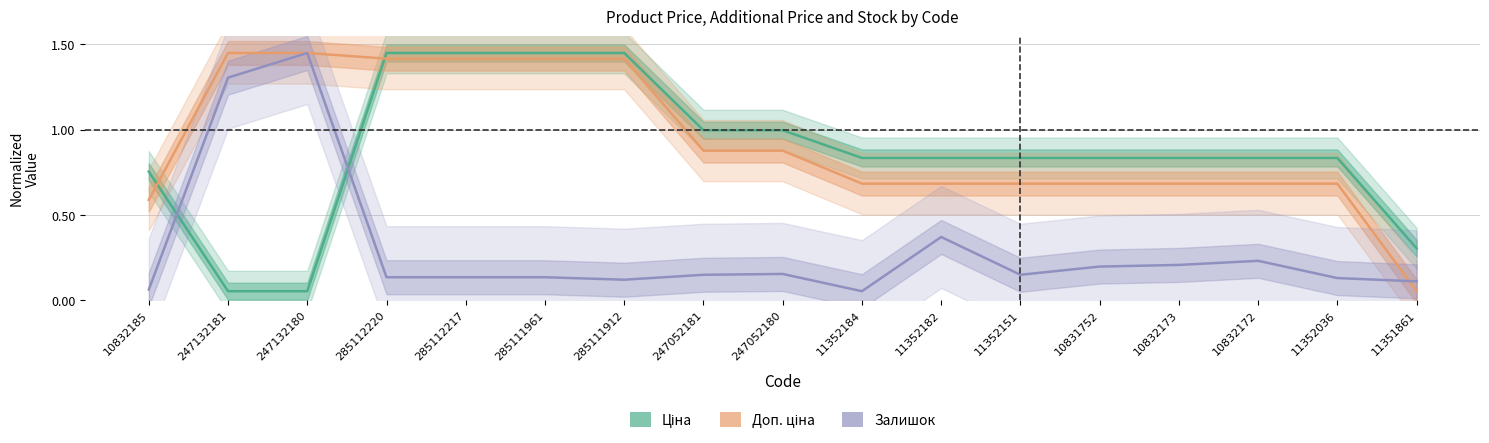

How many distinct data groups are displayed?

3